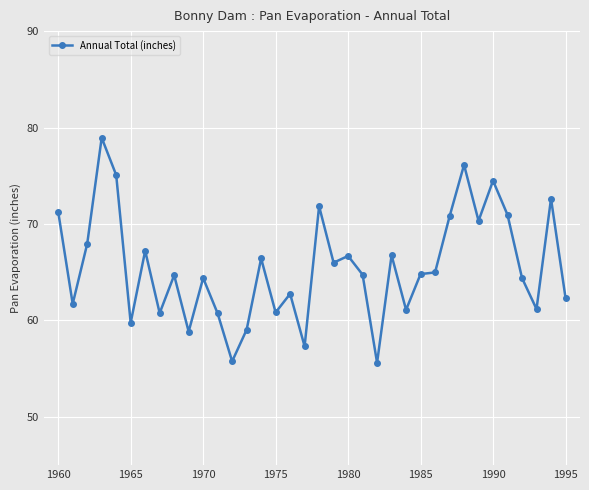

How many series are shown in this chart?

1